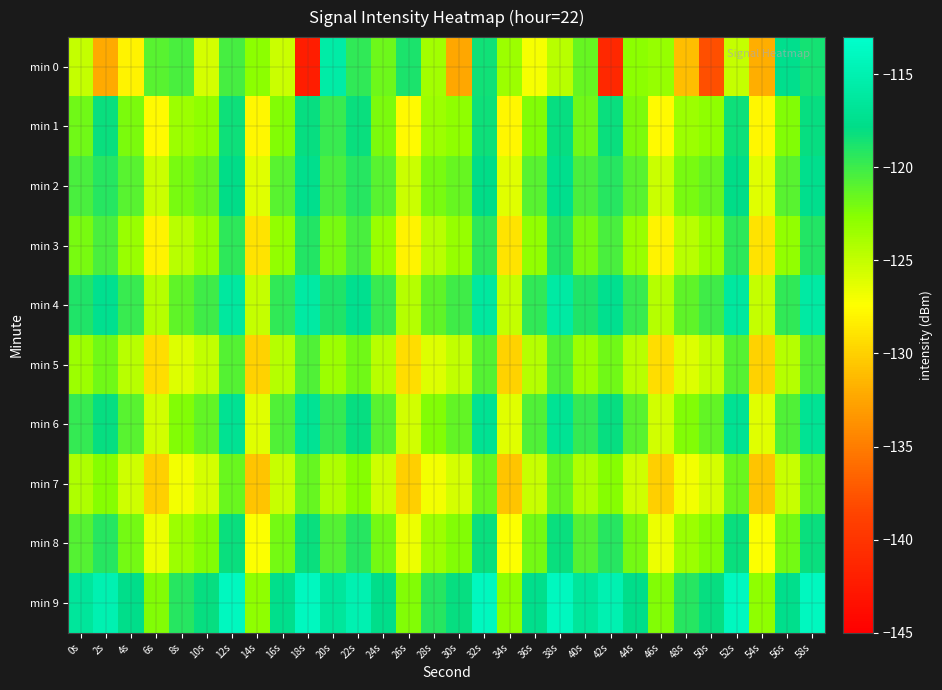

How many data points does each series have?

30